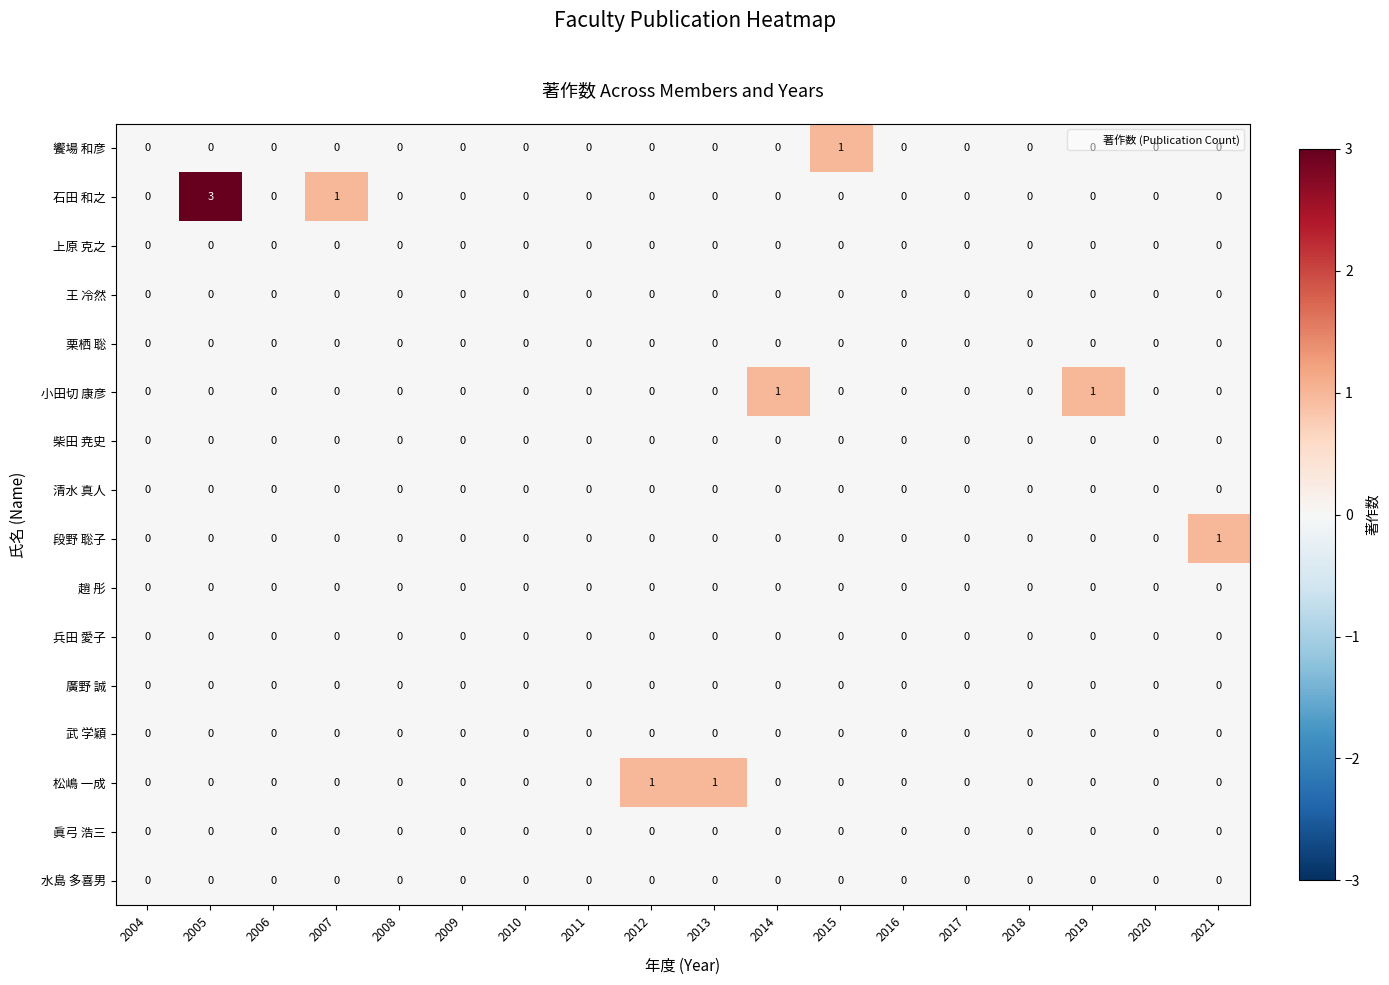

Which series changed the most between 2006 and 2019?

小田切 康彦